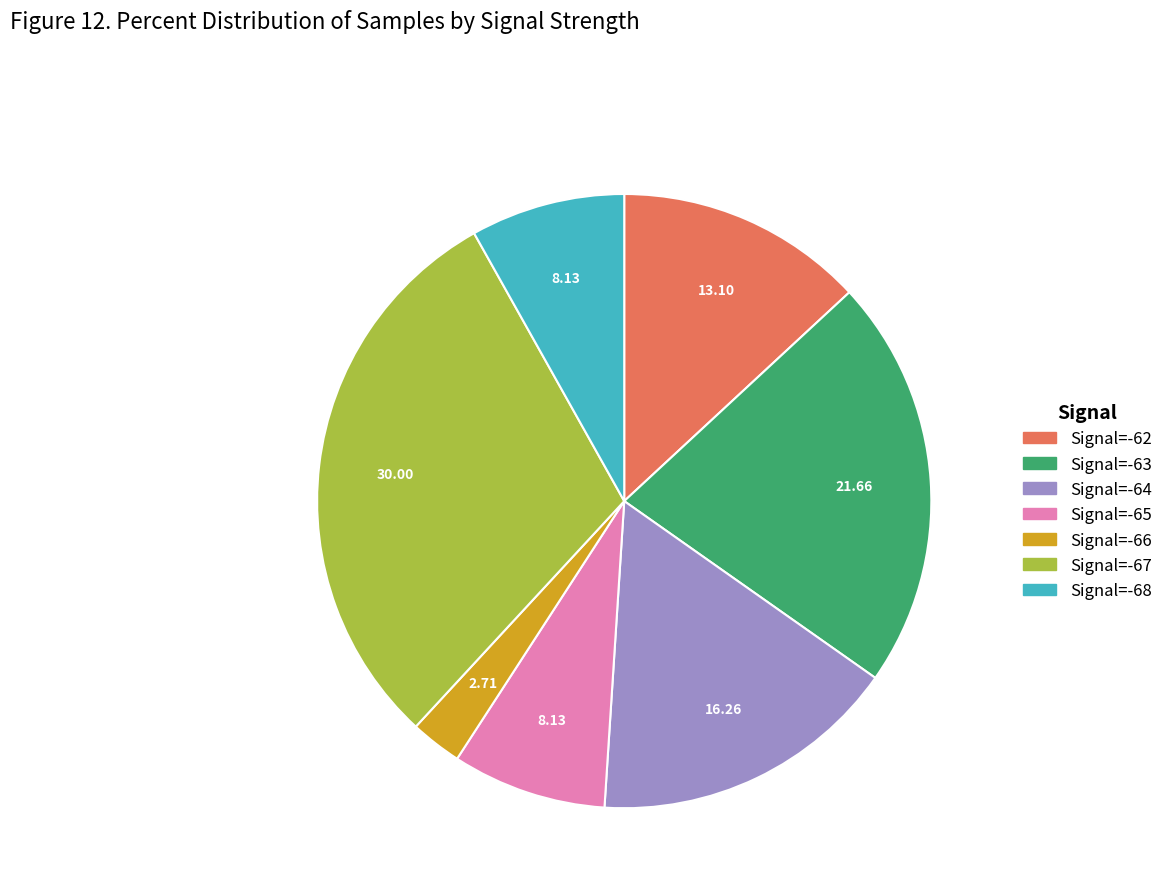

Is there a majority slice in this chart?

No